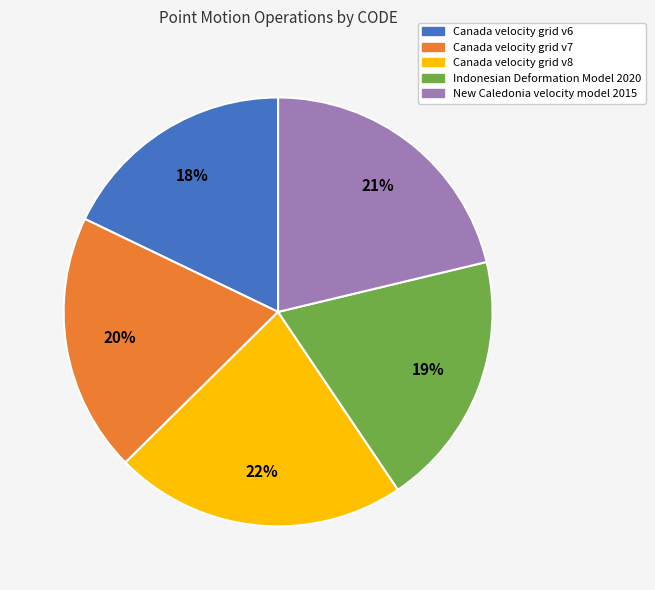

Approximately how many times larger is the value at Canada velocity grid v8 compared to Canada velocity grid v6?

1.2